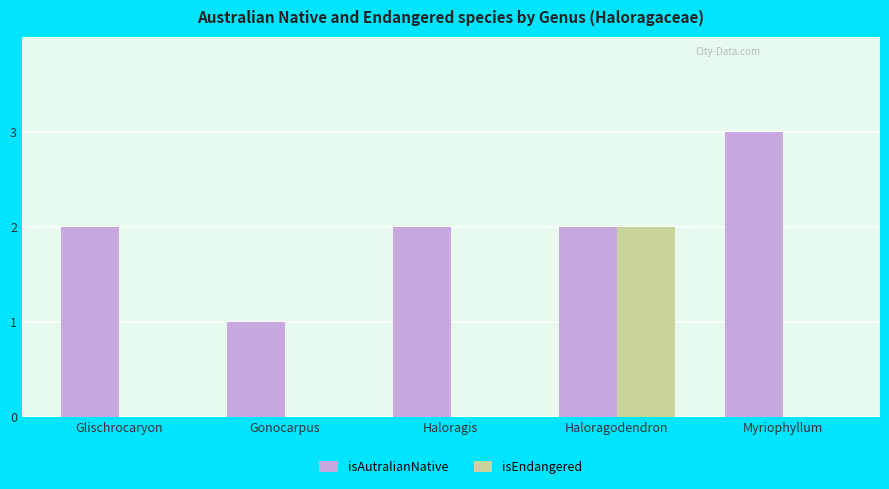

Is it true that isAutralianNative equals 2 at Haloragis?

True